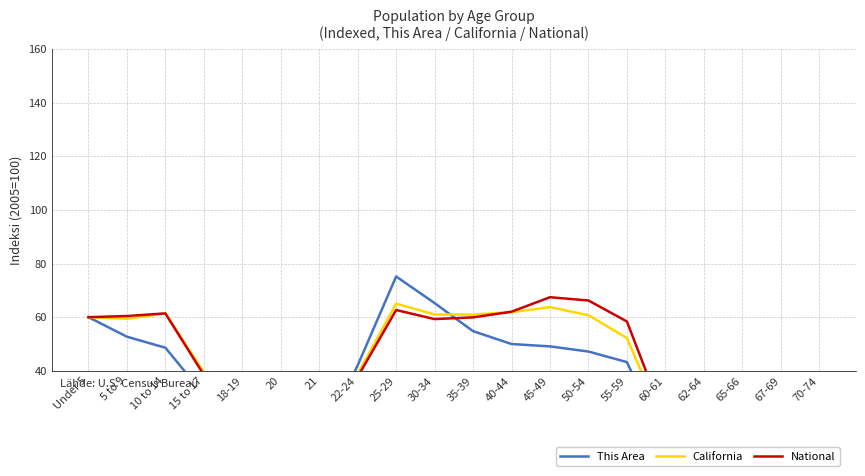

What is the sum of all California values?

836.3